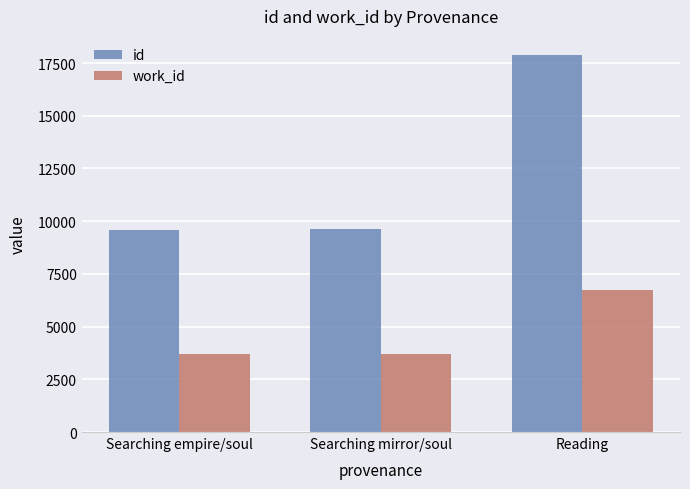

Which category has the highest value in the id series?

Reading